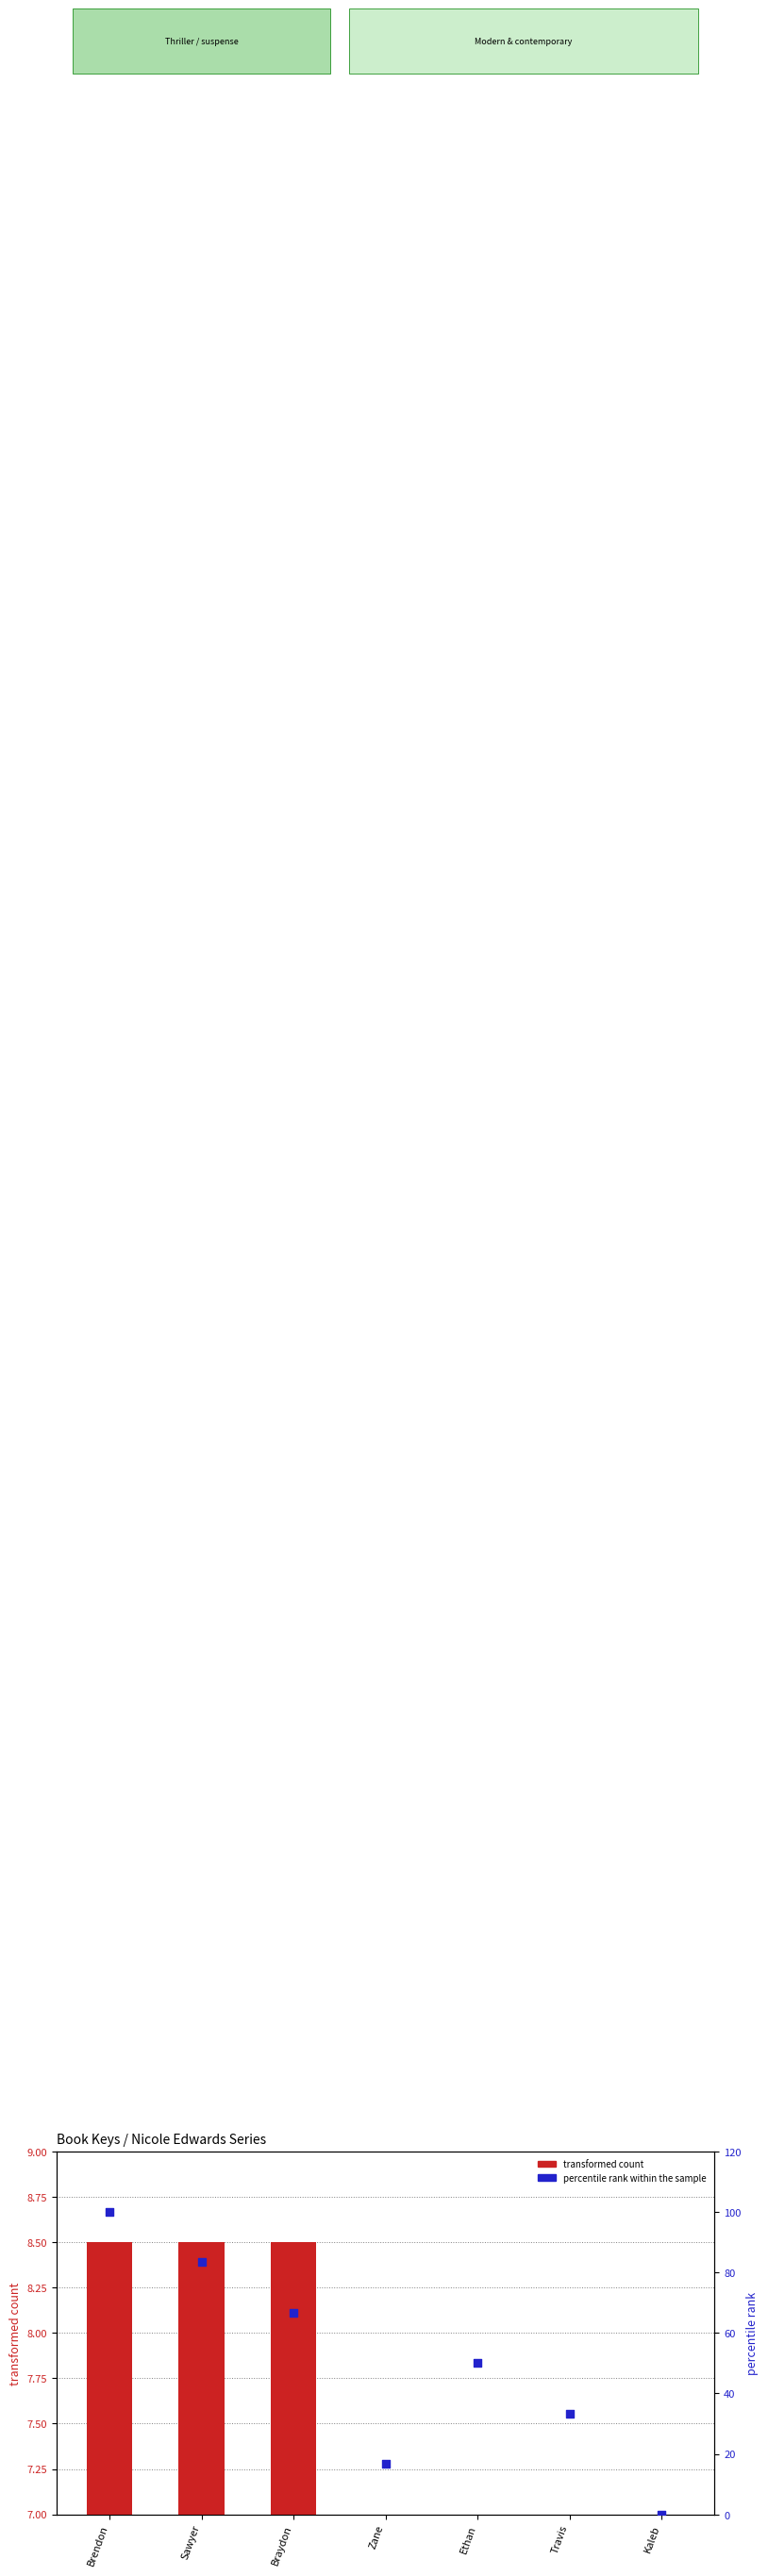

At how many categories does at least one series exceed 79?

2